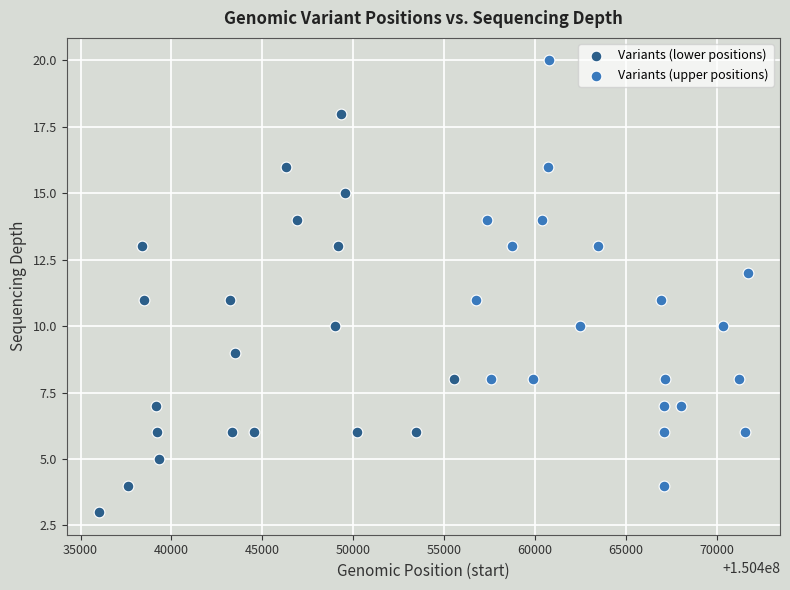

Which series reaches the maximum Y coordinate?

Variants (upper positions)